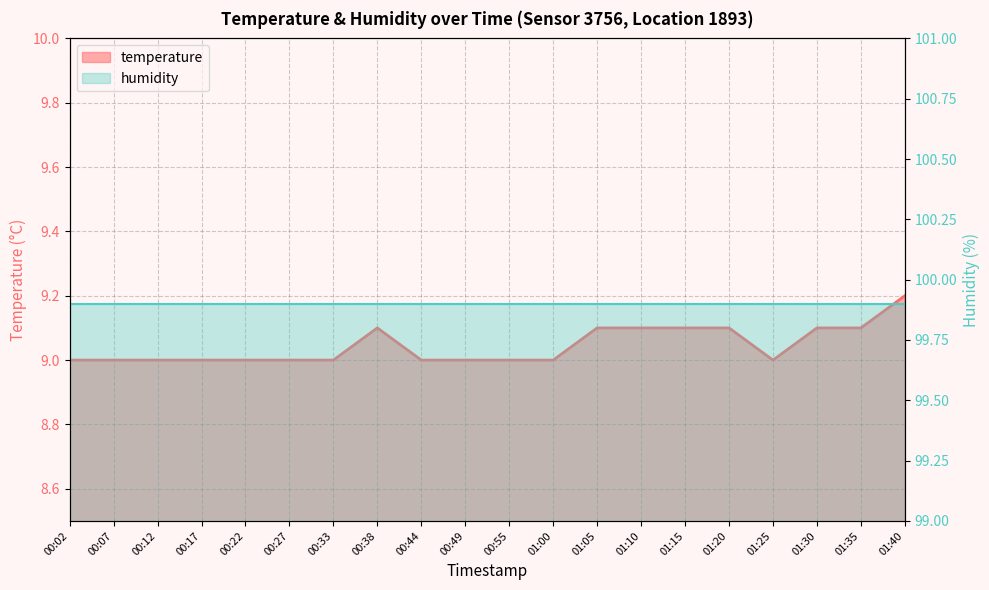

What is the maximum value shown in the chart?

9.2